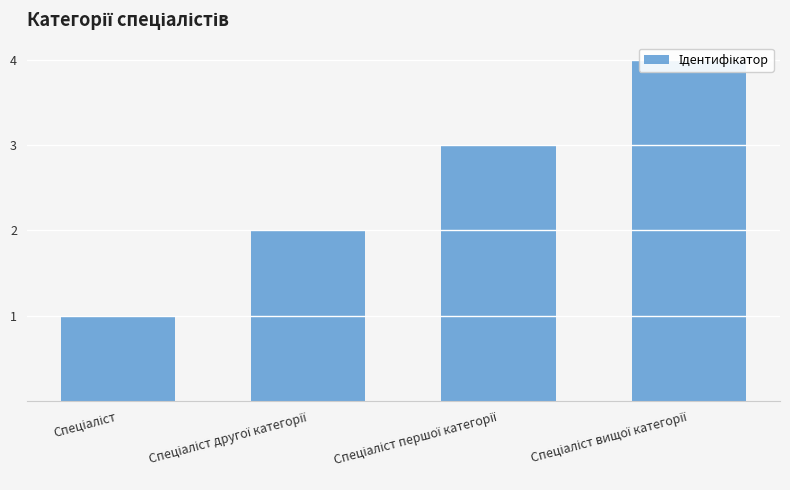

What is the value of the 2nd bar from the left?

2